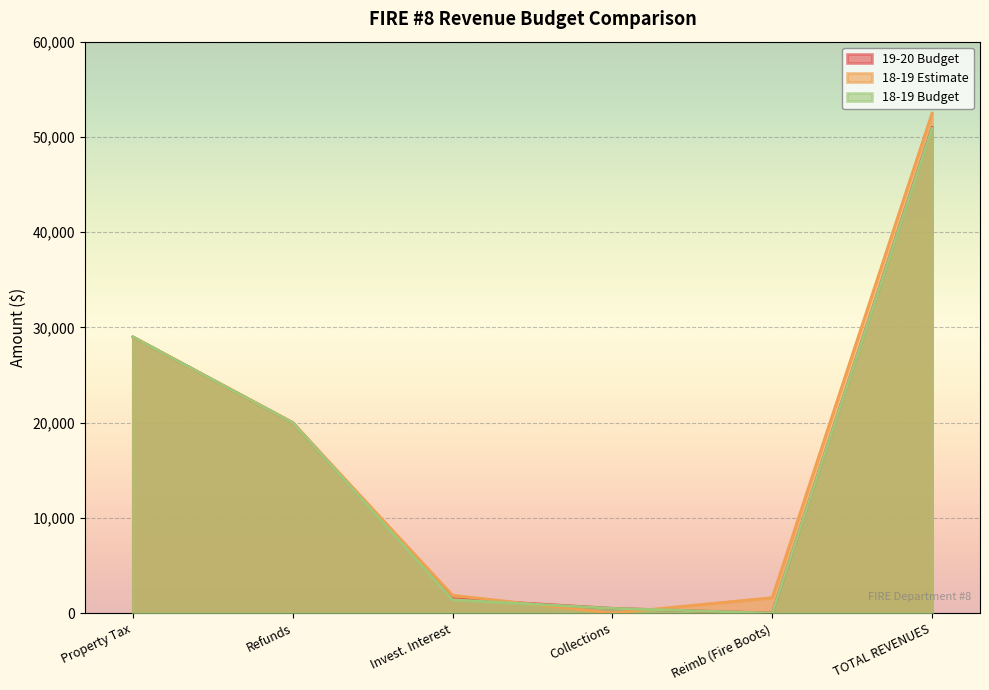

What is the sum of all 18-19 Budget values?

101800